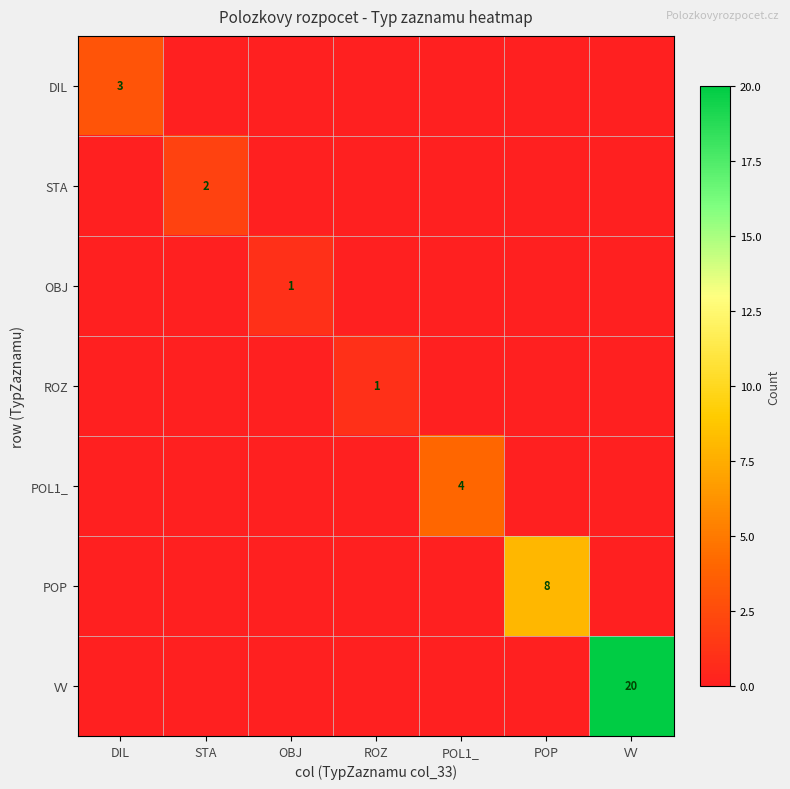

What is the difference between the maximum and minimum values in the VV series?

20